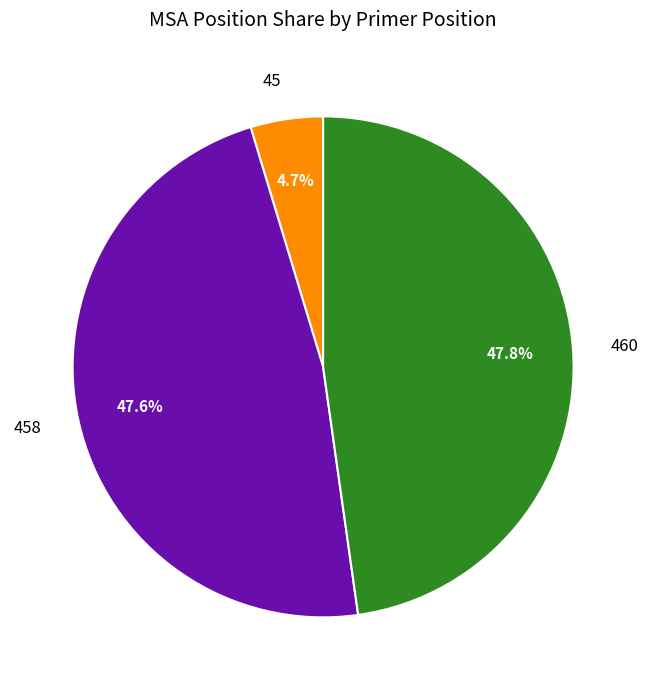

To the nearest percent, what is the combined percentage of 45 and 460?

52%